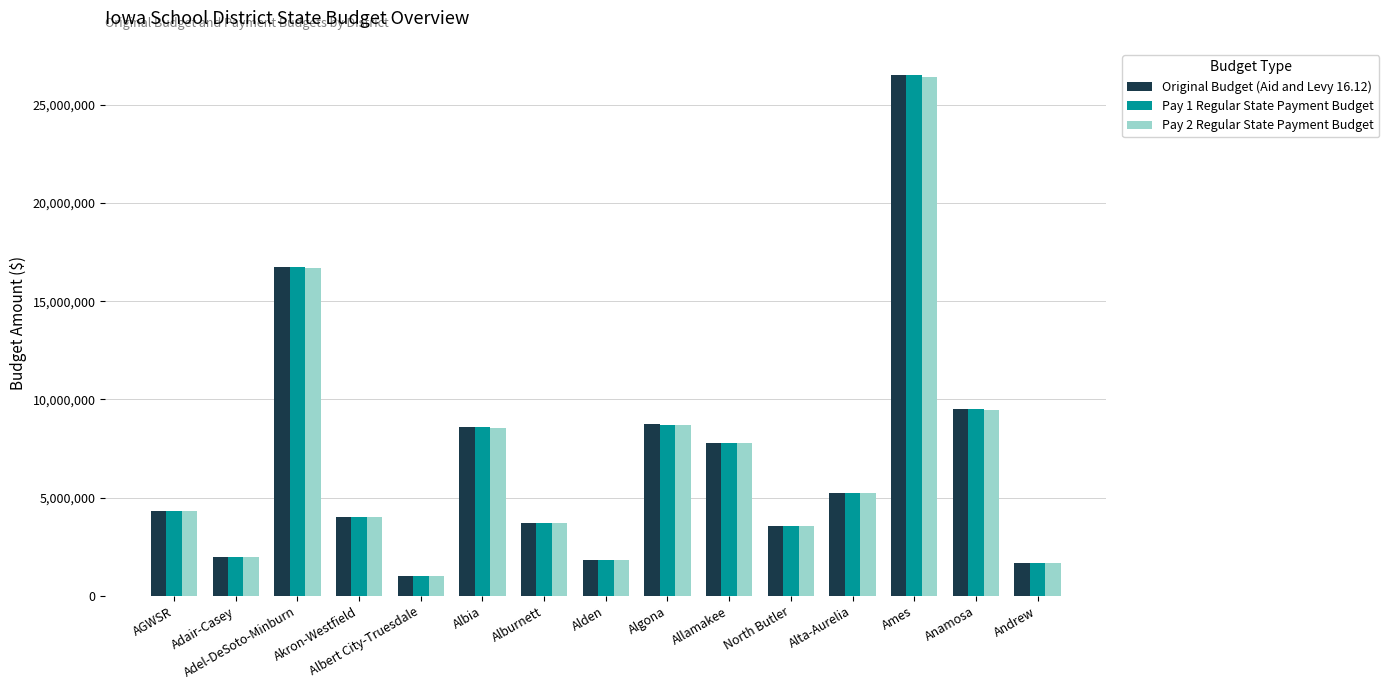

At which category is the sum across all series the highest?

Ames